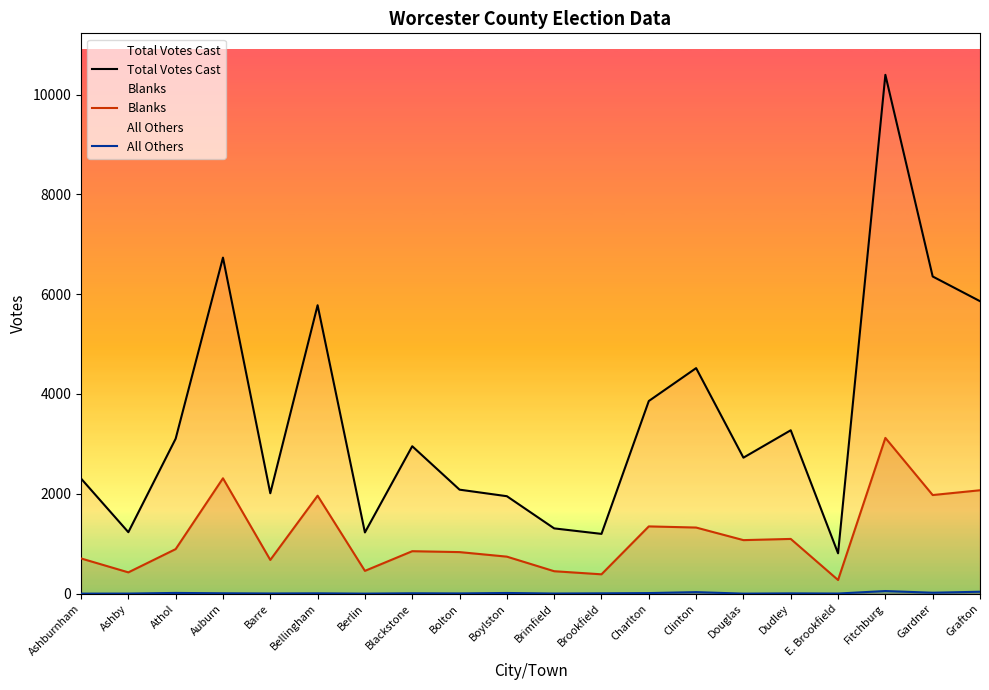

Reading left to right, extract all data points from this chart.

Total Votes Cast: Ashburnham=2306	Ashby=1231	Athol=3104	Auburn=6732	Barre=2011	Bellingham=5778	Berlin=1226	Blackstone=2953	Bolton=2083	Boylston=1952	Brimfield=1307	Brookfield=1197	Charlton=3859	Clinton=4518	Douglas=2724	Dudley=3273	E. Brookfield=808	Fitchburg=10394	Gardner=6354	Grafton=5859
Blanks: Ashburnham=705	Ashby=426	Athol=892	Auburn=2311	Barre=675	Bellingham=1962	Berlin=456	Blackstone=850	Bolton=832	Boylston=741	Brimfield=449	Brookfield=387	Charlton=1347	Clinton=1324	Douglas=1072	Dudley=1096	E. Brookfield=273	Fitchburg=3120	Gardner=1975	Grafton=2071
All Others: Ashburnham=0	Ashby=1	Athol=14	Auburn=7	Barre=3	Bellingham=6	Berlin=0	Blackstone=7	Bolton=4	Boylston=13	Brimfield=2	Brookfield=6	Charlton=11	Clinton=30	Douglas=0	Dudley=5	E. Brookfield=2	Fitchburg=52	Gardner=18	Grafton=38